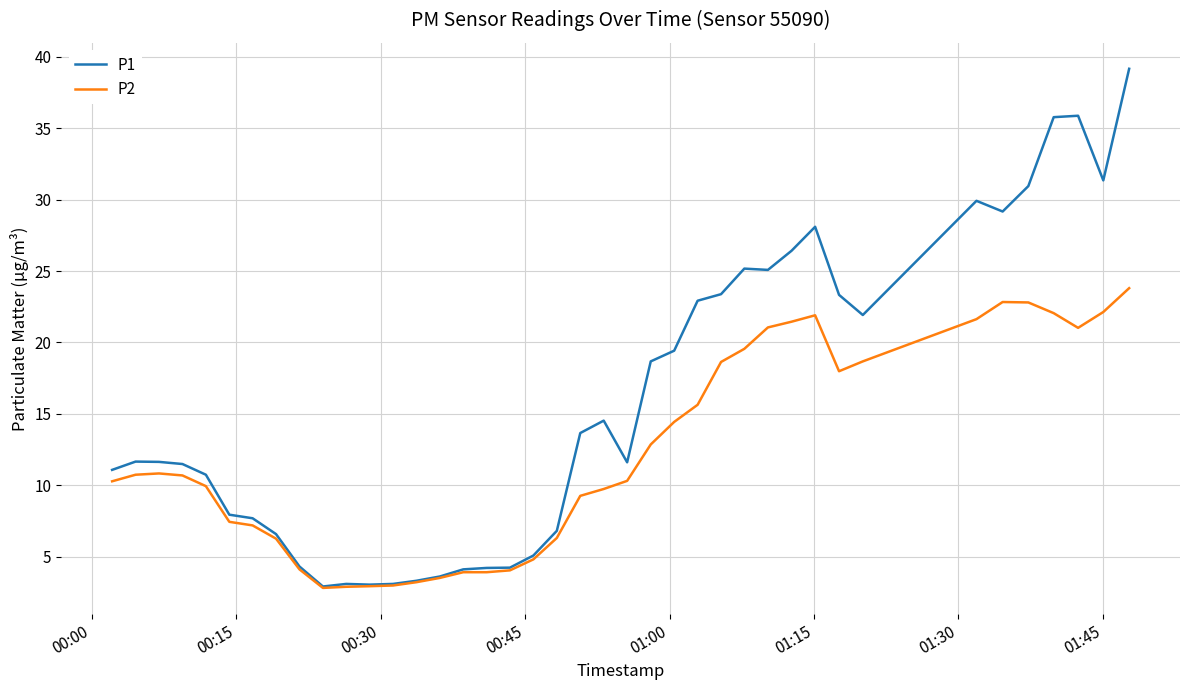

What is the difference between the maximum and minimum values in the P2 series?

21.0